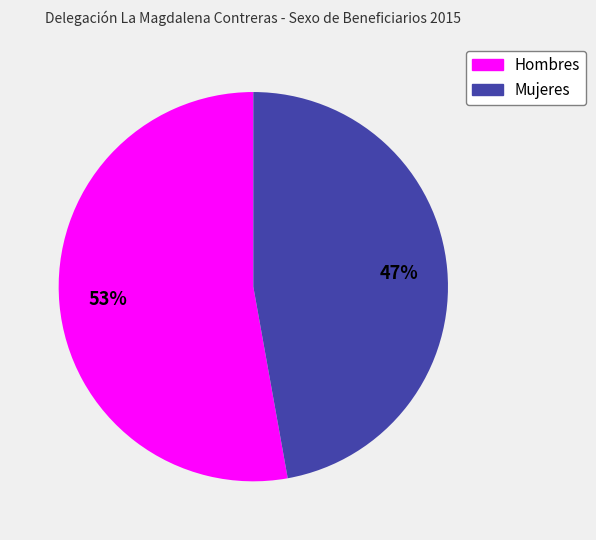

What is the smallest slice in the pie chart?

Mujeres